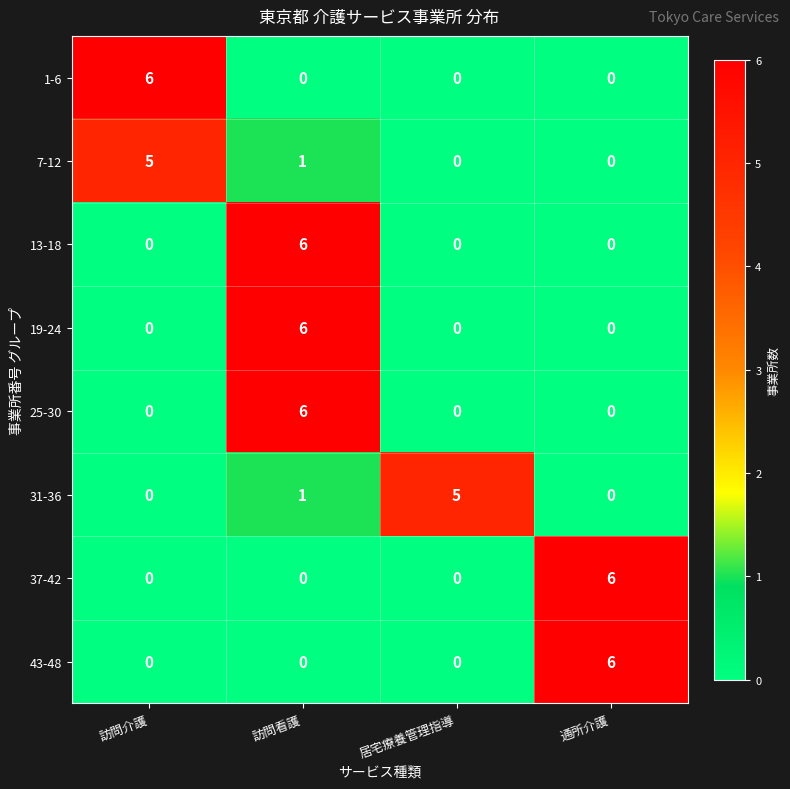

At which category is the sum across all series the highest?

訪問看護